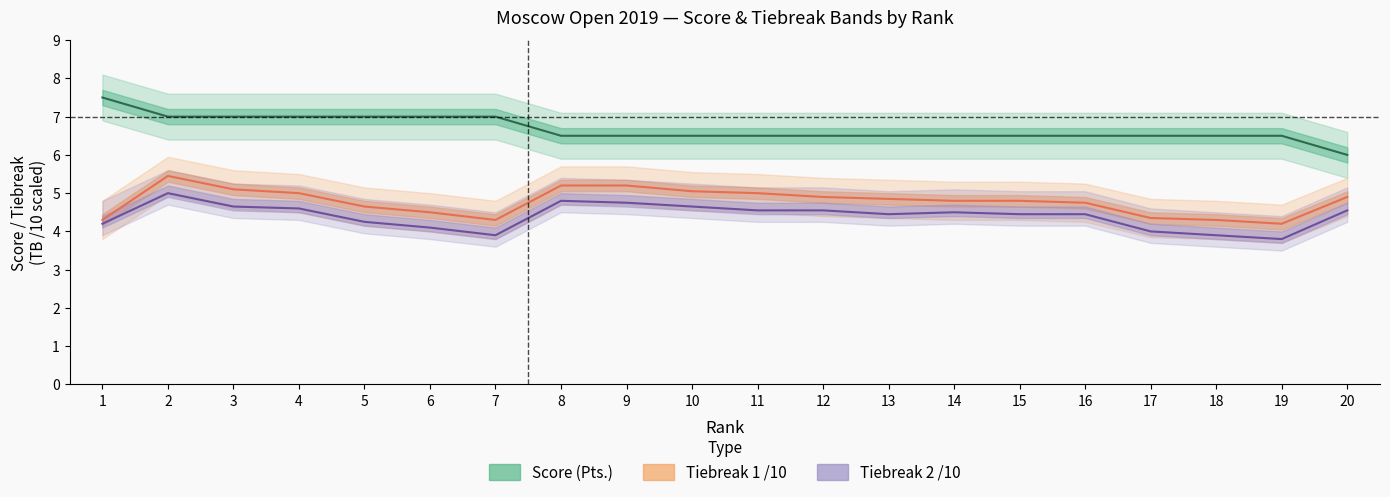

What is the spread (max minus min) of values at 18?

2.6